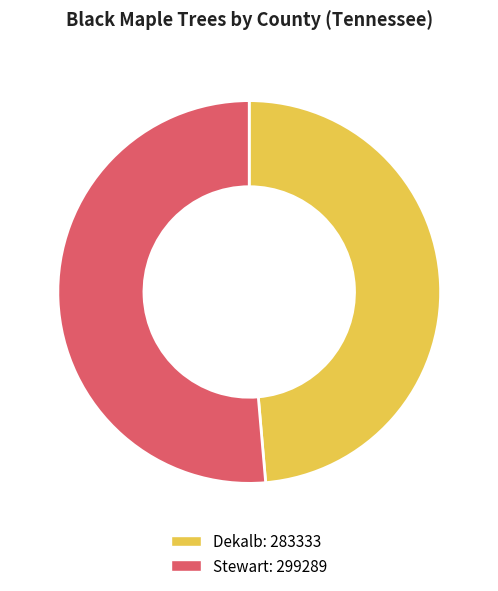

Does any single category account for the majority?

Yes